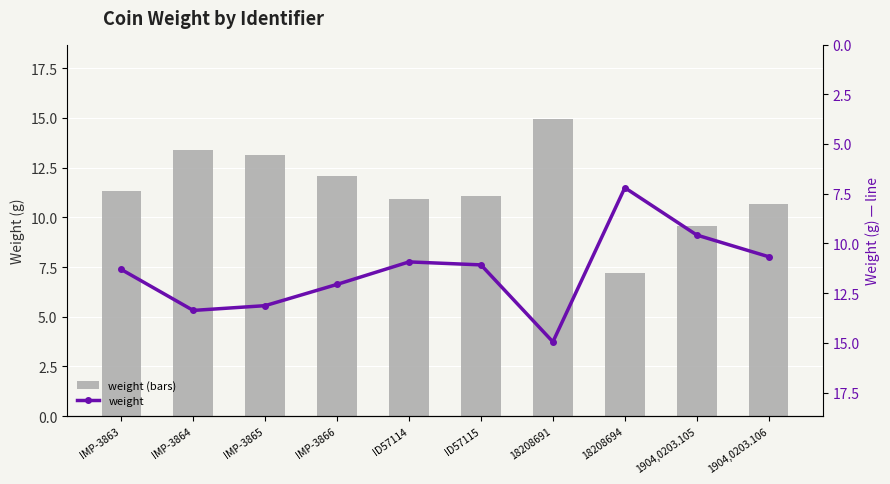

Reading left to right, extract all data points from this chart.

weight (bars): IMP-3863=11.3	IMP-3864=13.4	IMP-3865=13.1	IMP-3866=12.1	ID57114=10.9	ID57115=11.1	18208691=14.9	18208694=7.2	1904,0203.105=9.6	1904,0203.106=10.7
weight: IMP-3863=11.3	IMP-3864=13.4	IMP-3865=13.1	IMP-3866=12.1	ID57114=10.9	ID57115=11.1	18208691=14.9	18208694=7.2	1904,0203.105=9.6	1904,0203.106=10.7